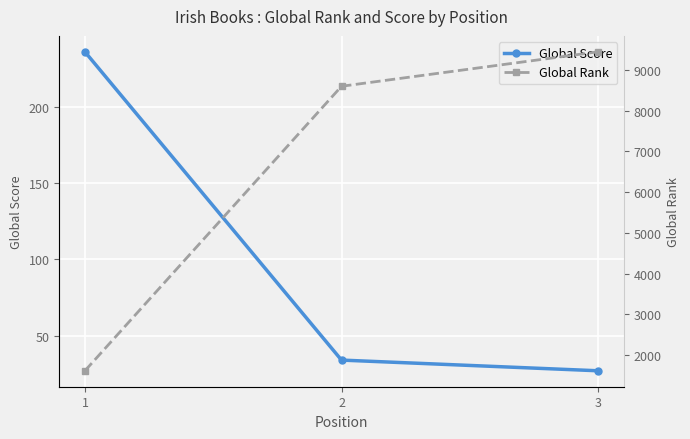

What is the greatest value displayed?

9446